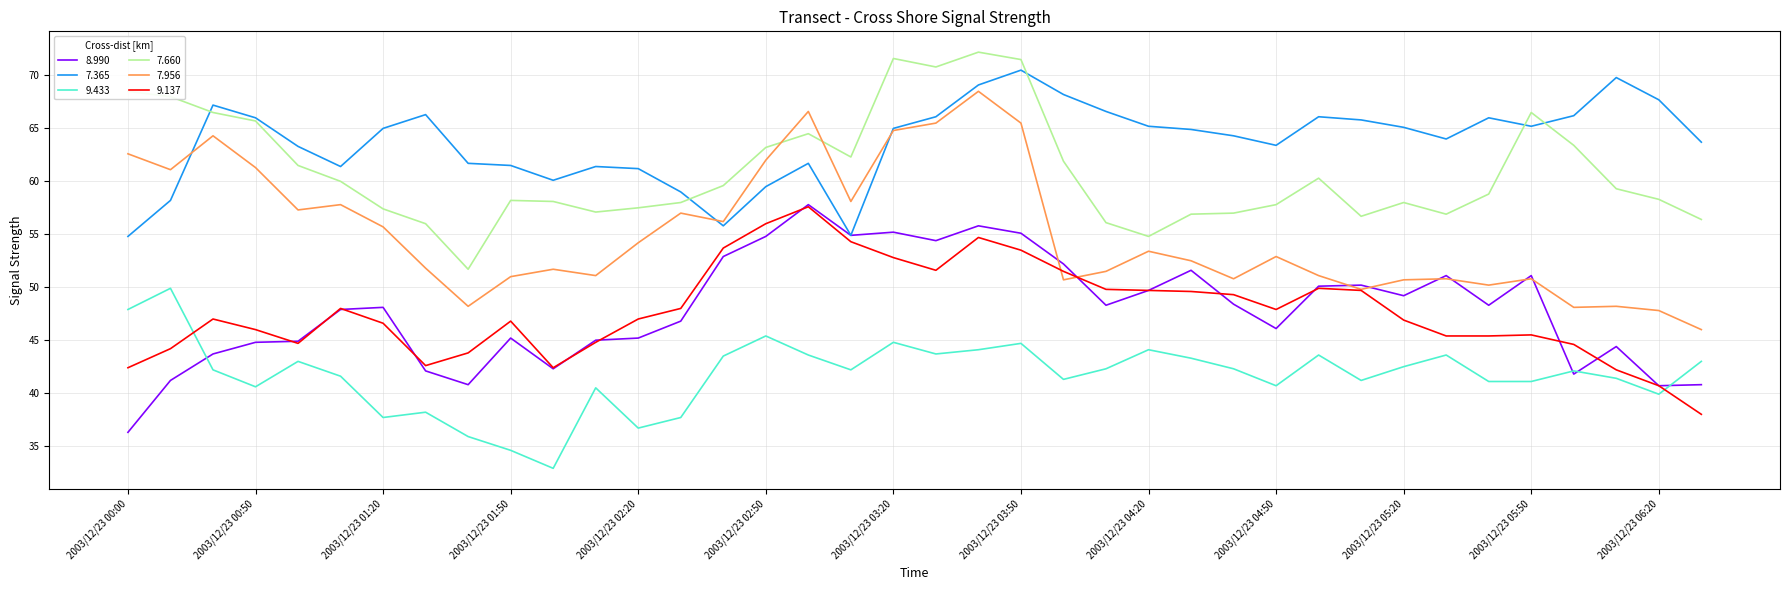

What is the minimum value for 7.660?

51.7